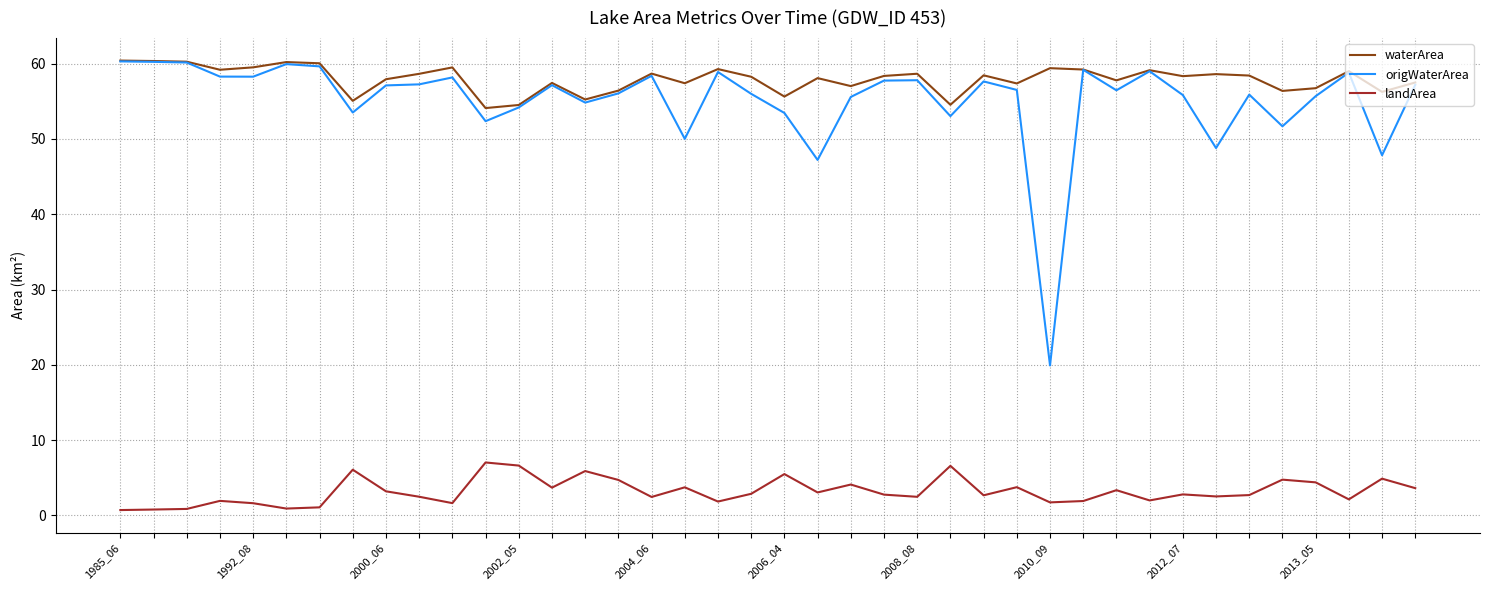

True or false: waterArea and landArea cross at least once.

False